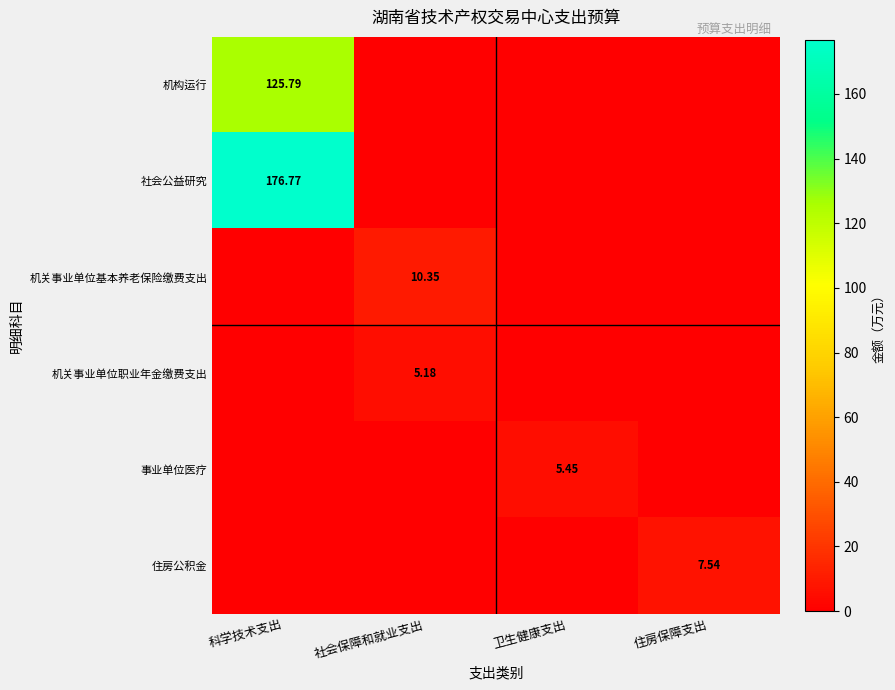

Which has a higher value, 住房保障支出 or 科学技术支出?

科学技术支出